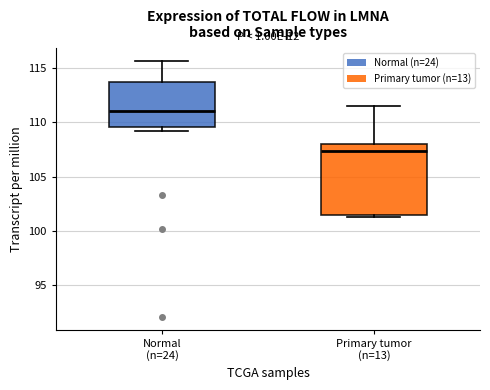

Which box's median line is the lowest?

Primary tumor (n=13)